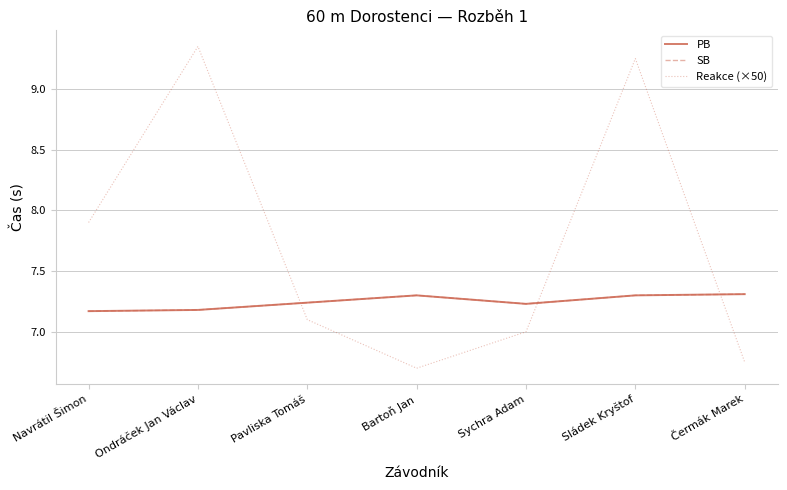

Rank the series at Sychra Adam from lowest to highest value.

Reakce (×50), PB, SB